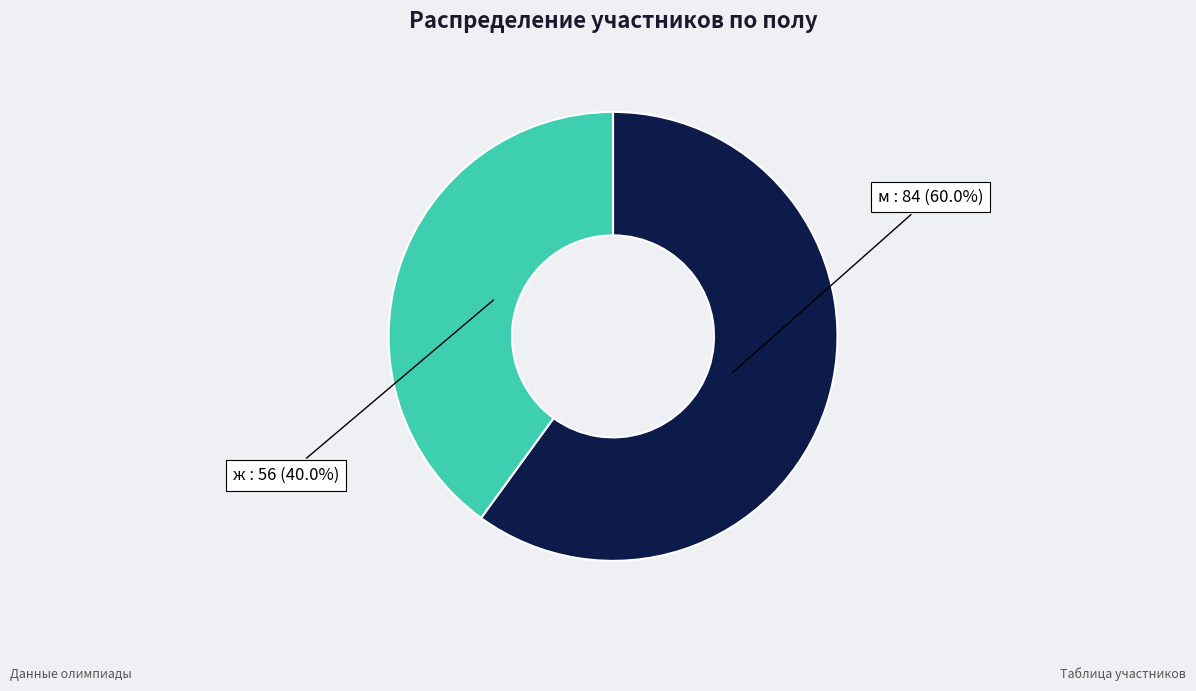

Is there a majority slice in this chart?

Yes